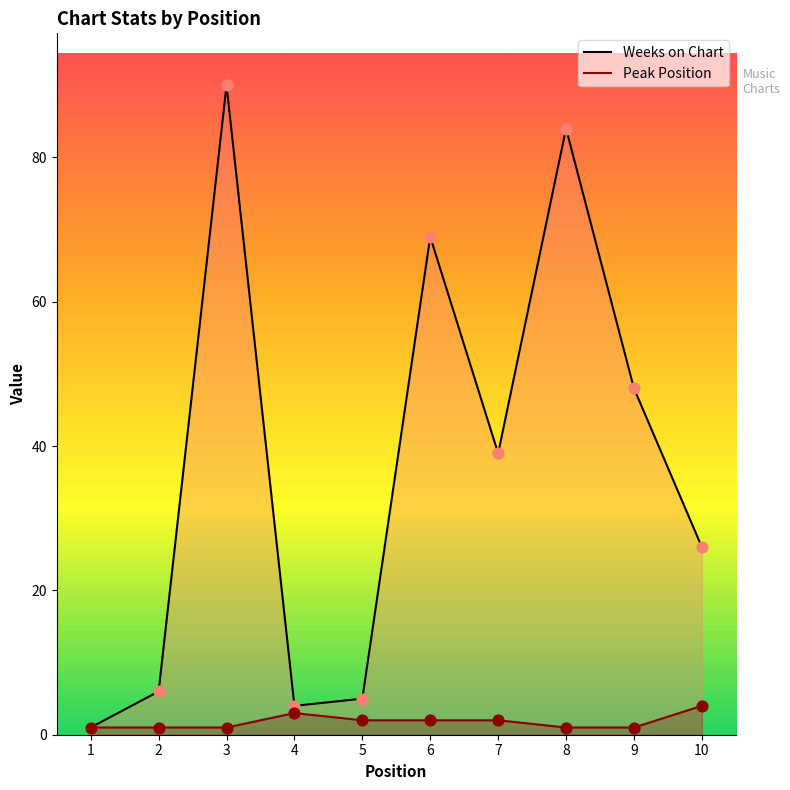

What is the total value across all series at 7?

41